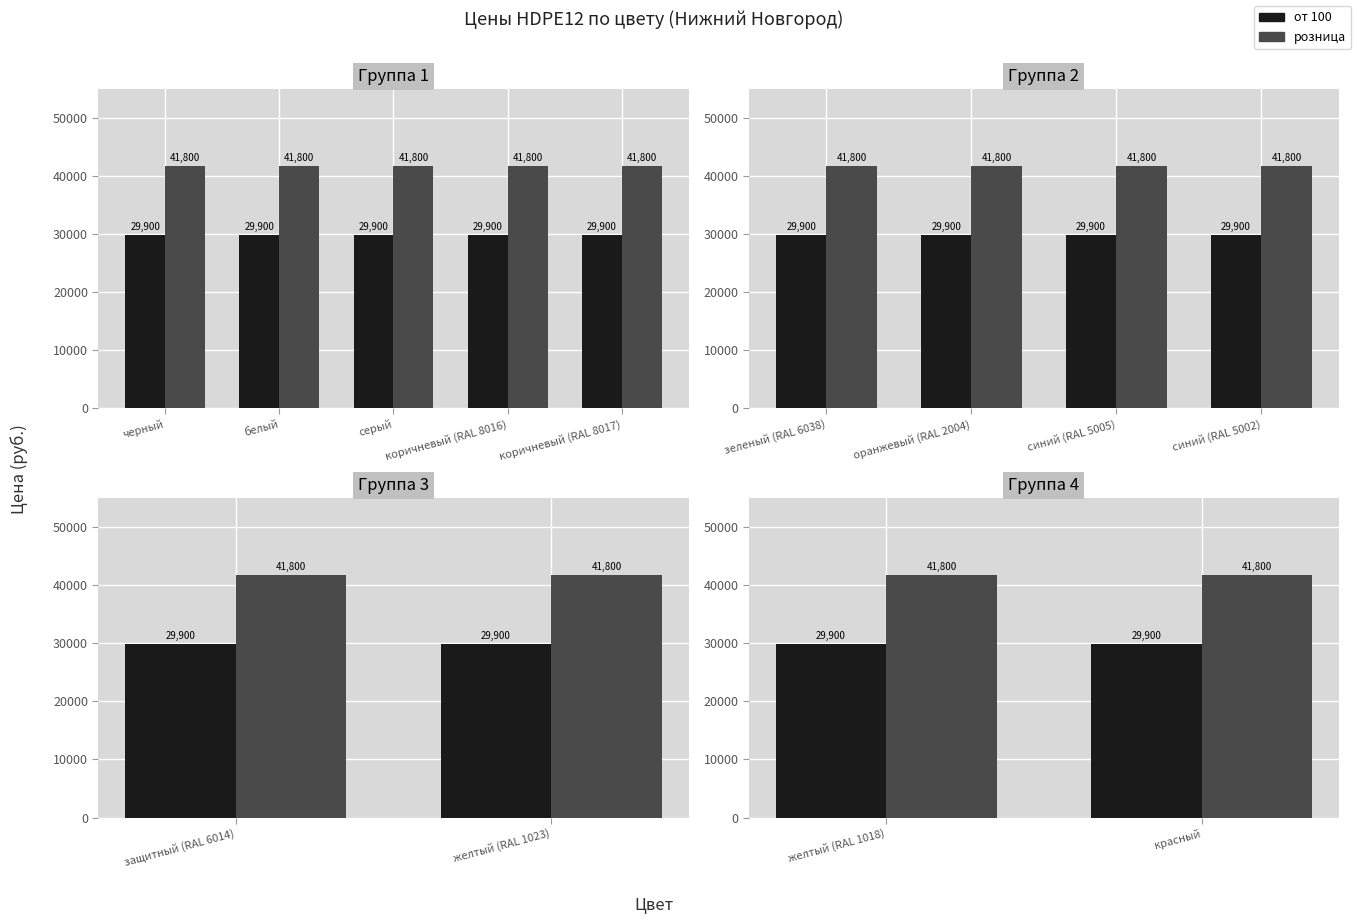

At which category does the chart reach its peak across all series?

желтый (RAL 1018)